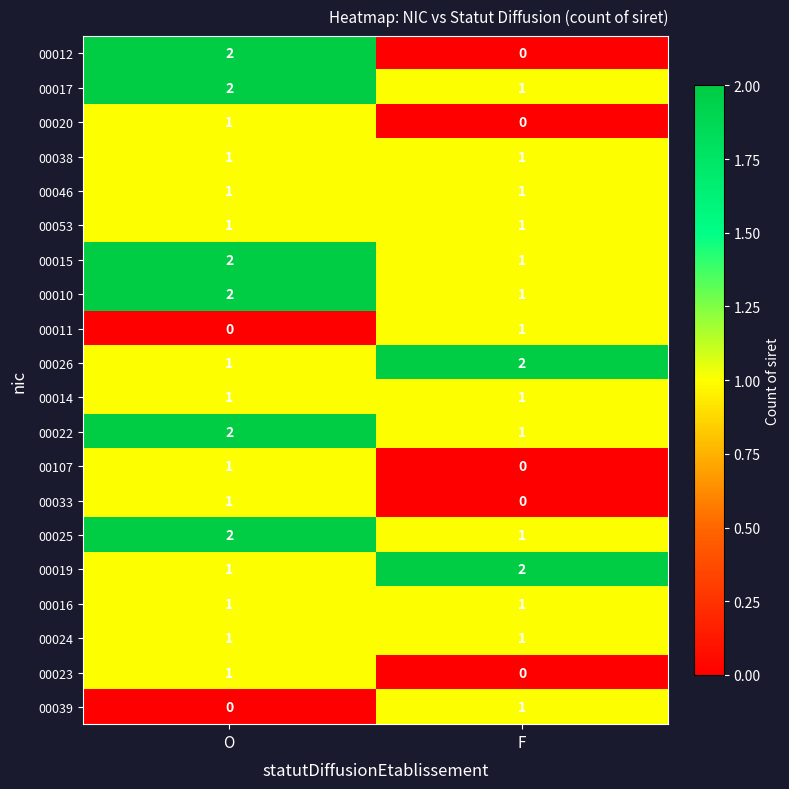

Is it true that 00038 equals 1 at O?

True